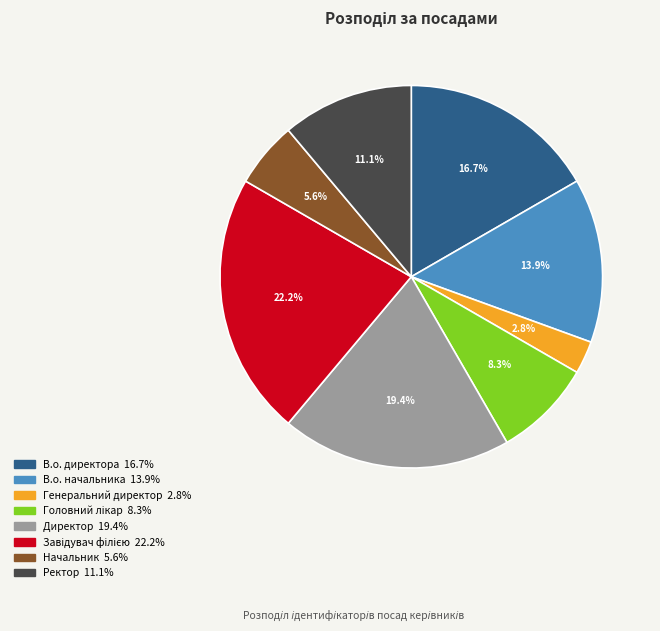

Is Начальник the majority of the pie?

No